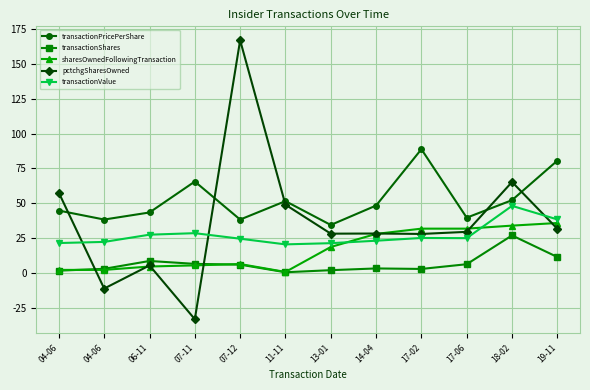

What is the value of the sharesOwnedFollowingTransaction point at the 3rd from the left?

4.6